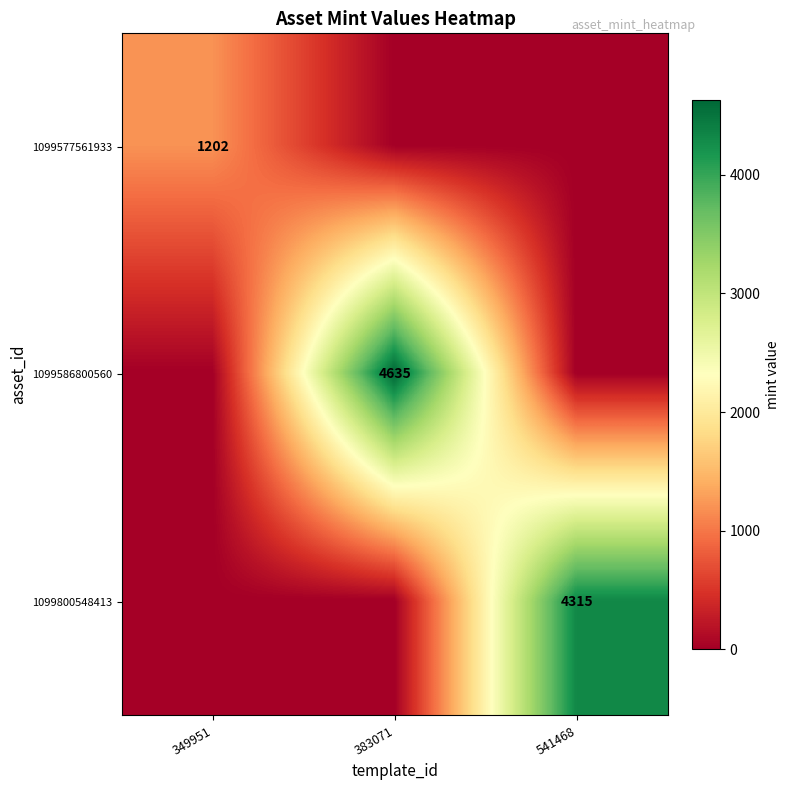

The value of 1099800548413 at 541468 is 2514. True or false?

False